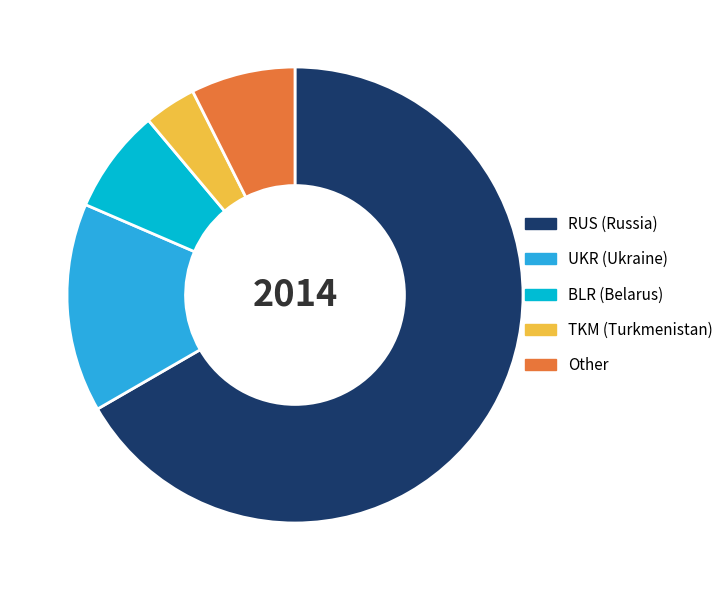

Which slice is the smallest?

TKM